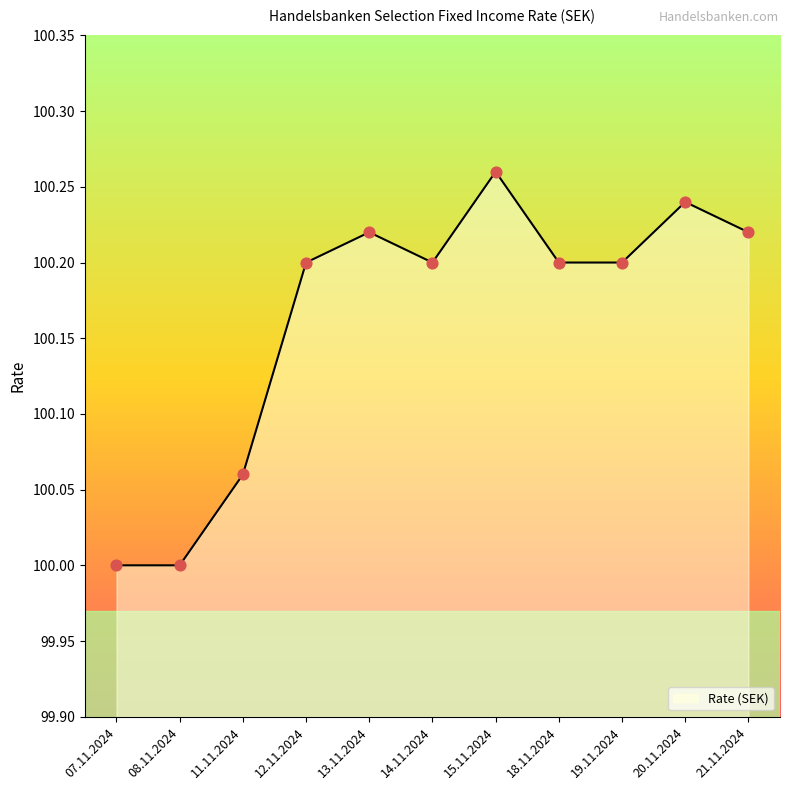

What is the change in value from 11.11.2024 to 14.11.2024?

+0.1